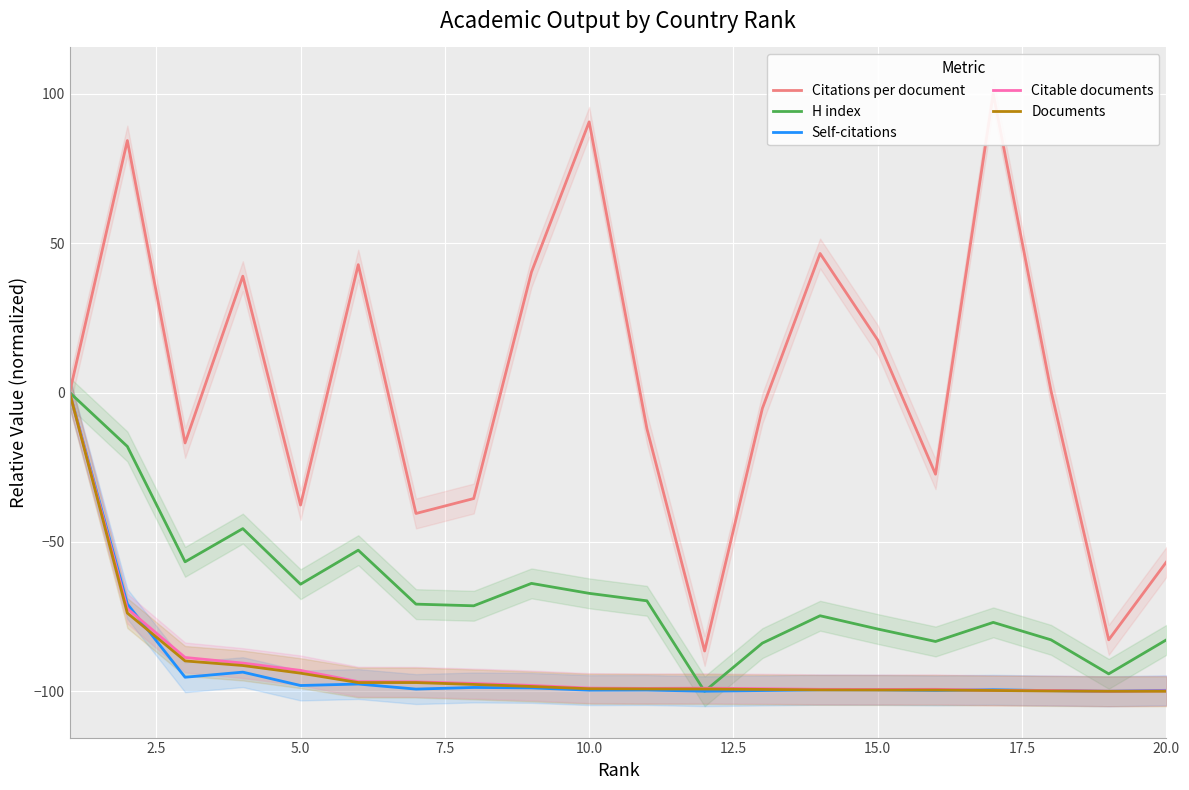

True or false: Citable documents has more than 0 interior local peaks.

True